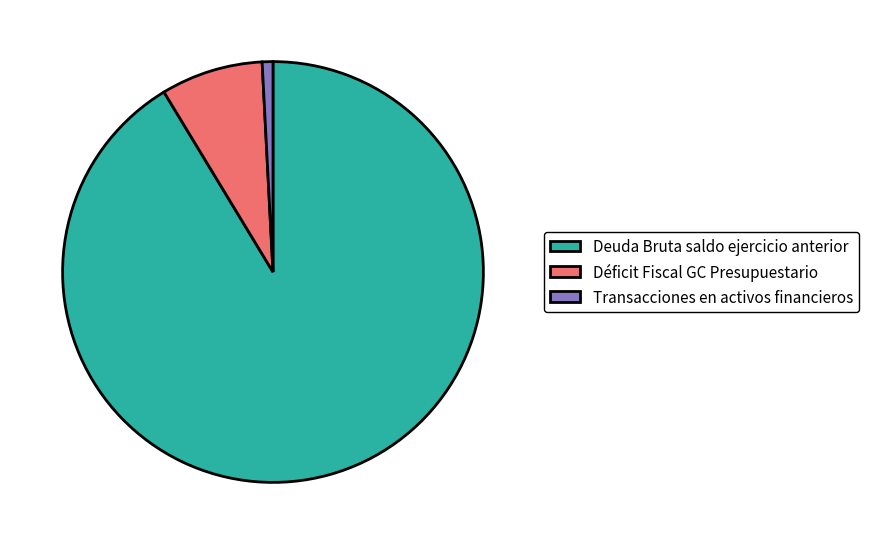

Does any single category account for the majority?

Yes